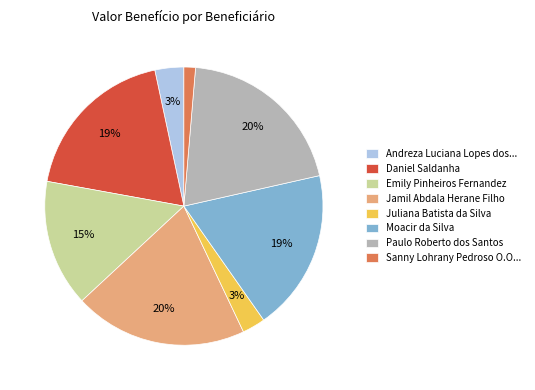

Which has a higher value, Jamil Abdala Herane Filho or Daniel Saldanha?

Jamil Abdala Herane Filho